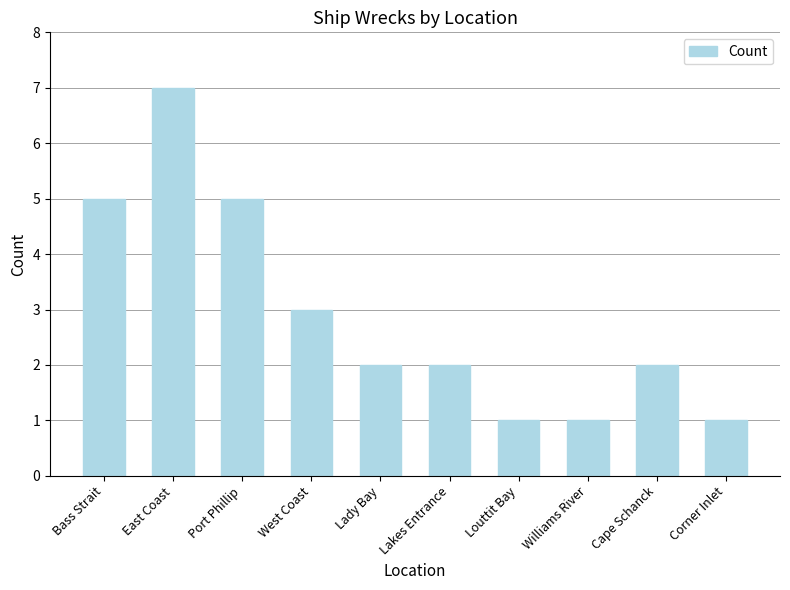

What is the label of the 4th bar from the left?

West Coast